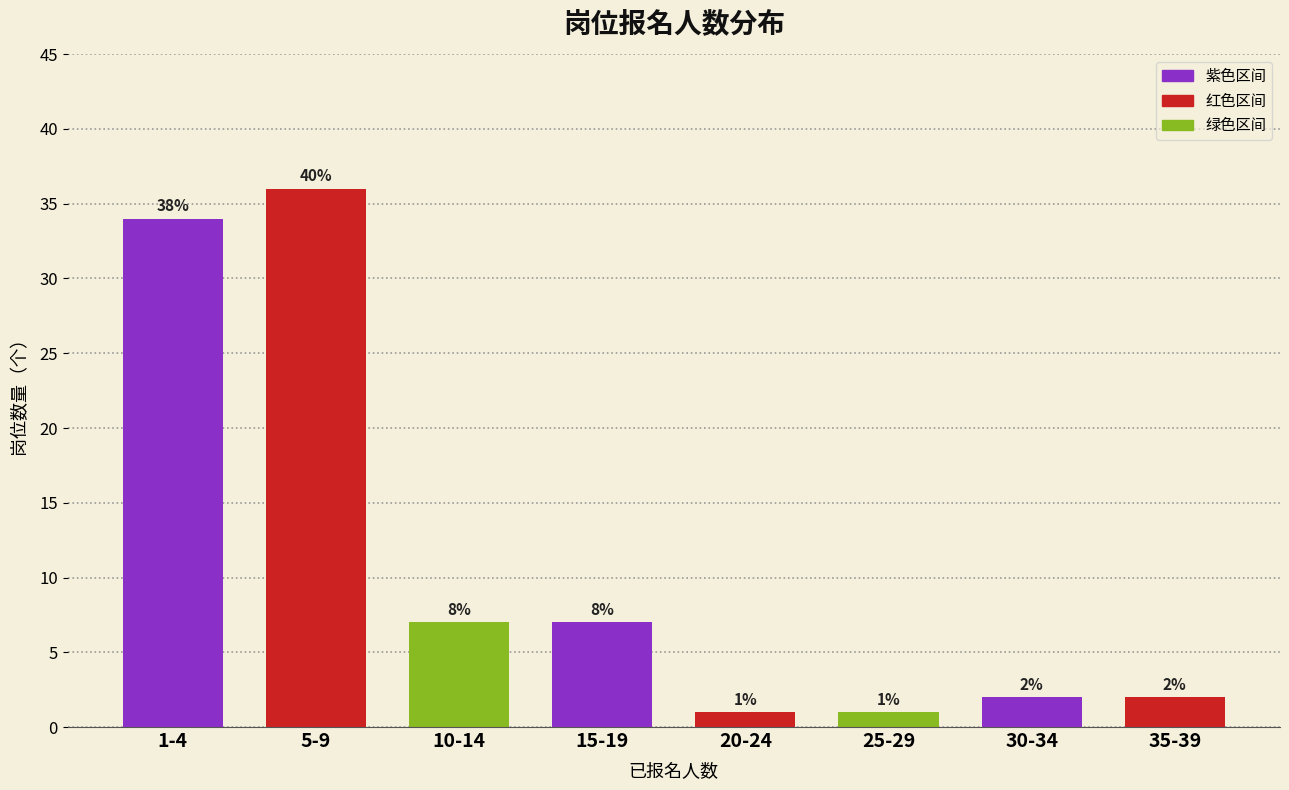

Reading left to right, transcribe all the data shown in this chart.

1-4=34	5-9=36	10-14=7	15-19=7	20-24=1	25-29=1	30-34=2	35-39=2